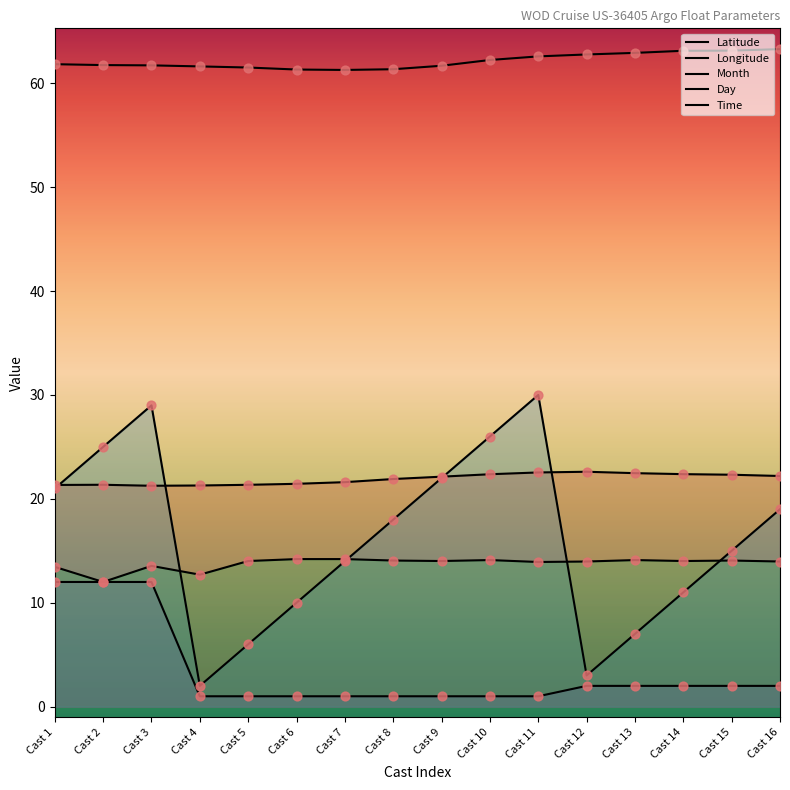

At how many categories does at least one series exceed 49?

16